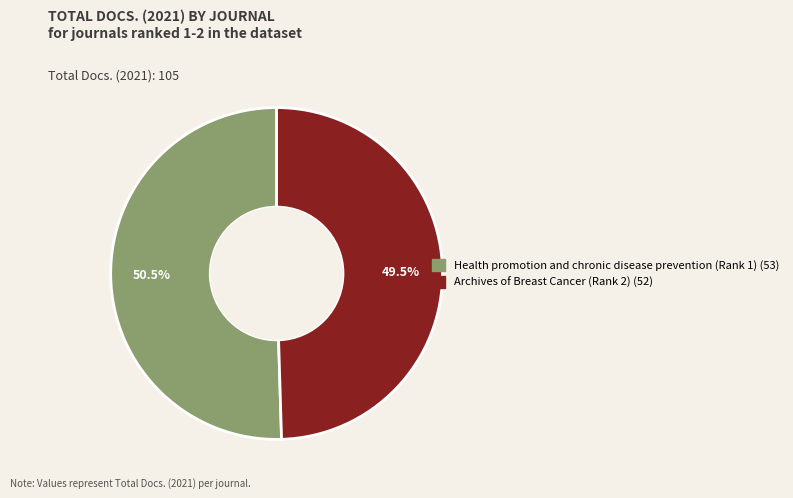

How many segments does this pie chart have?

2